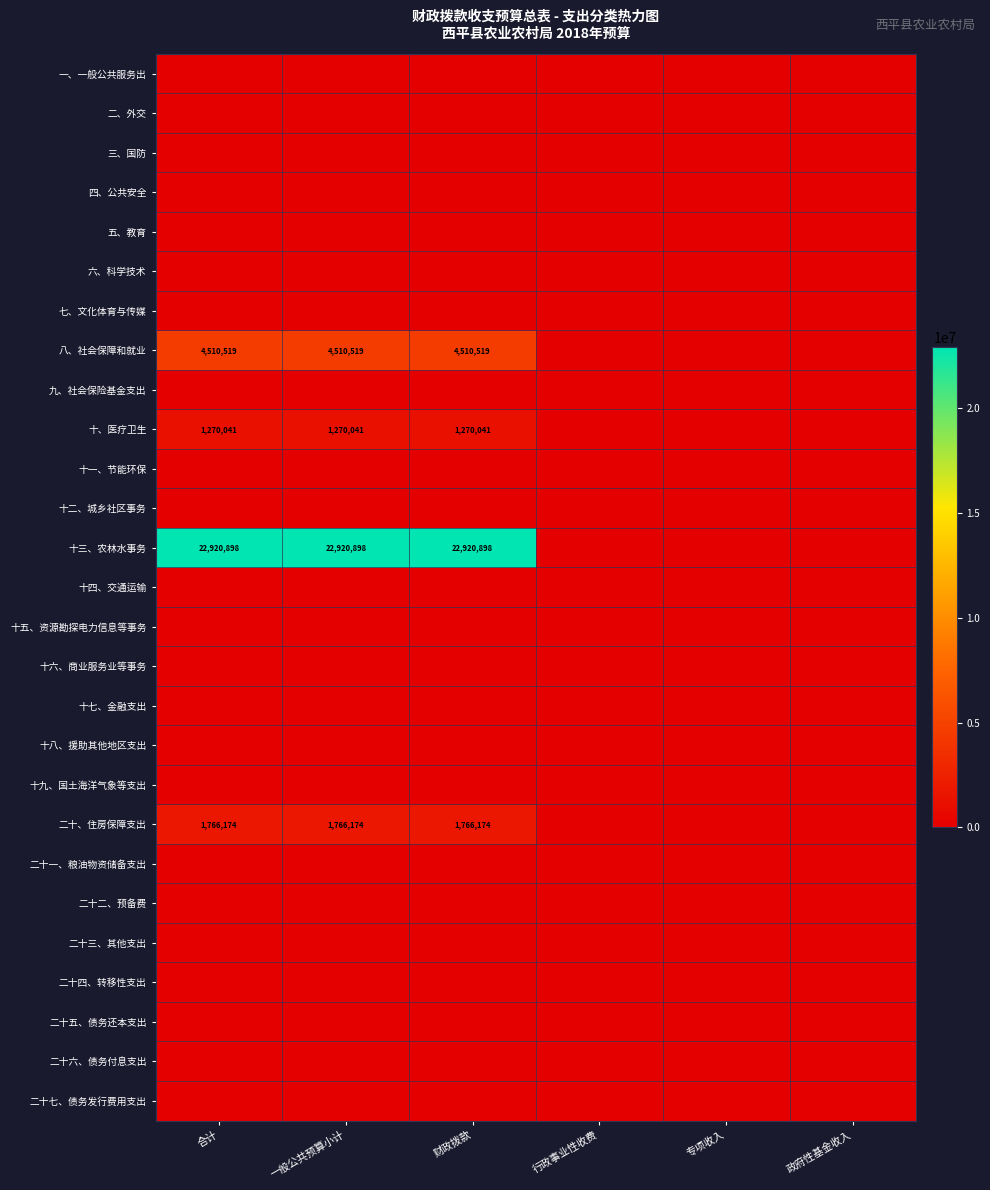

True or false: 十、医疗卫生 has a value of 2241208 at 一般公共预算小计.

False